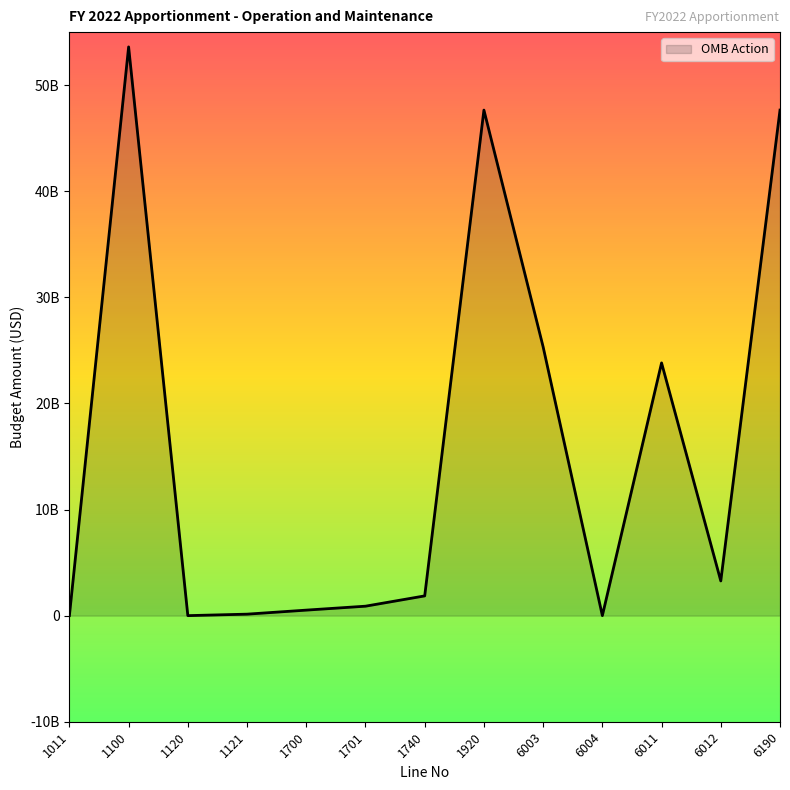

Does the chart have visible grid lines?

No